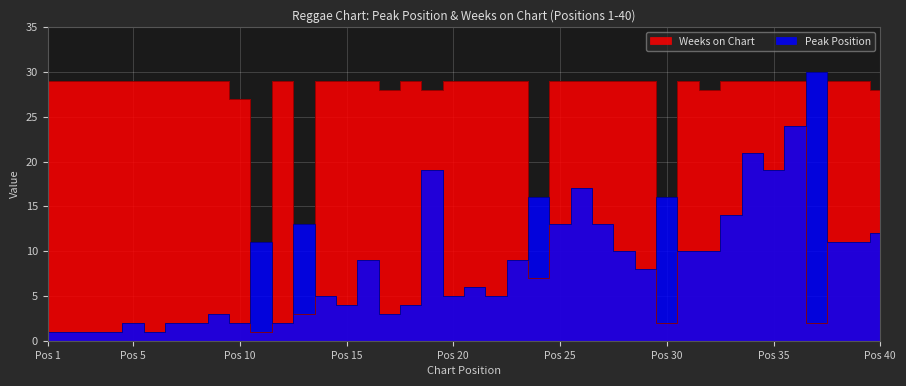

Is it true that Peak Position equals 9 at 14?

False